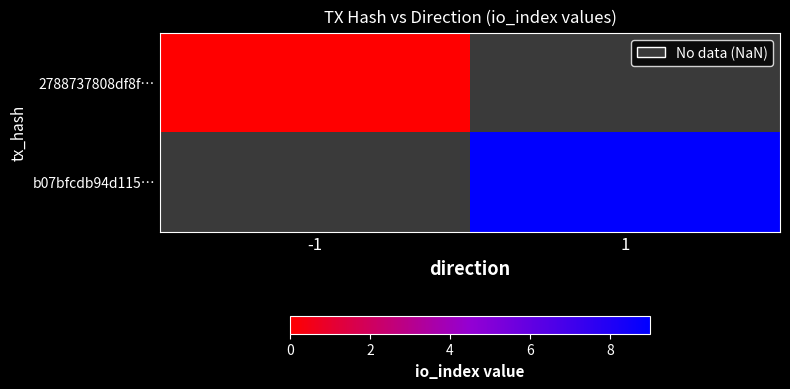

Which has a higher value, -1 or 1?

1